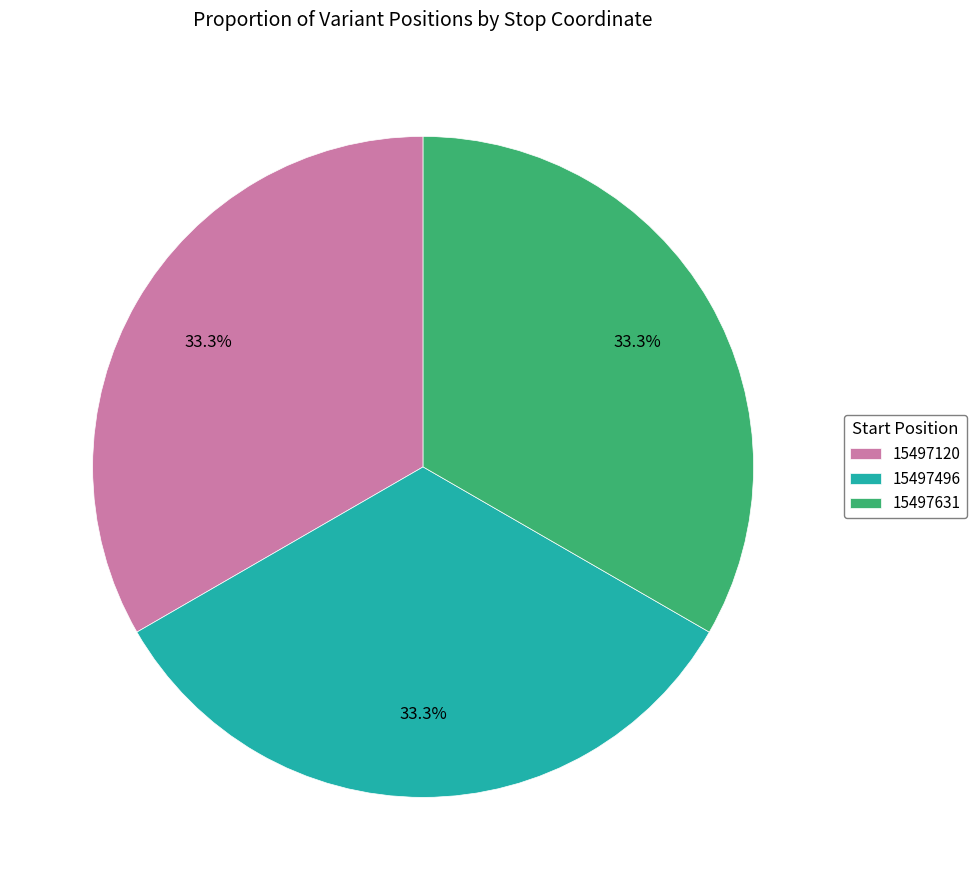

Approximately how many times larger is the value at 15497120 compared to 15497631?

1.0